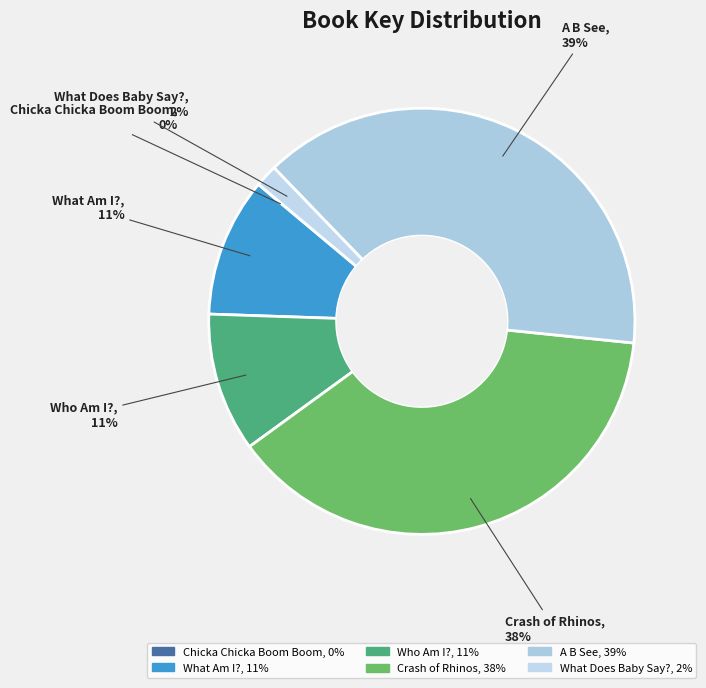

To the nearest percent, what percentage of the pie is Who Am I??

11%